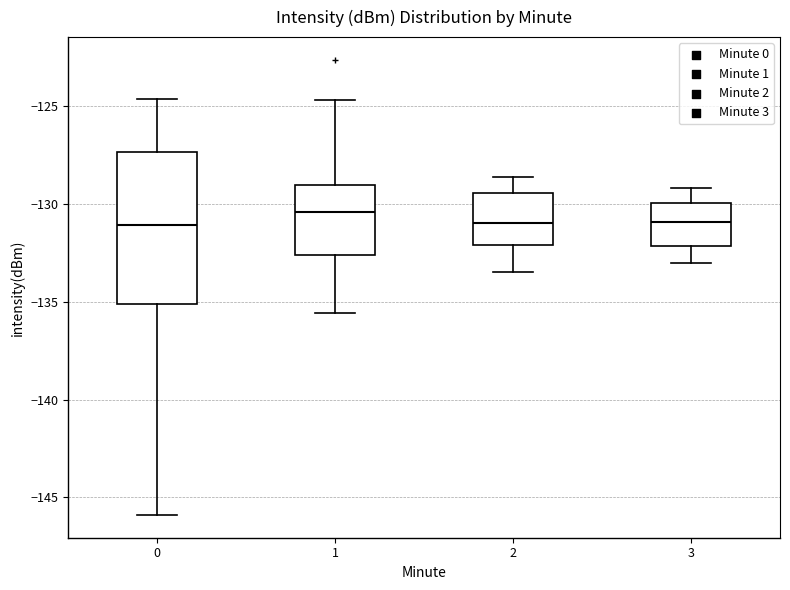

Reading left to right, read every box against the y-axis: the position of its median line, the range the box covers, and the ends of its whiskers. The values are not printed on the chart, so give them approximately, as read against the axis.

0: median -131.0, box -135.0 to -127.5, whiskers -146.0 to -124.5
1: median -130.5, box -132.5 to -129.0, whiskers -135.5 to -124.5
2: median -131.0, box -132.0 to -129.5, whiskers -133.5 to -128.5
3: median -131.0, box -132.0 to -130.0, whiskers -133.0 to -129.0